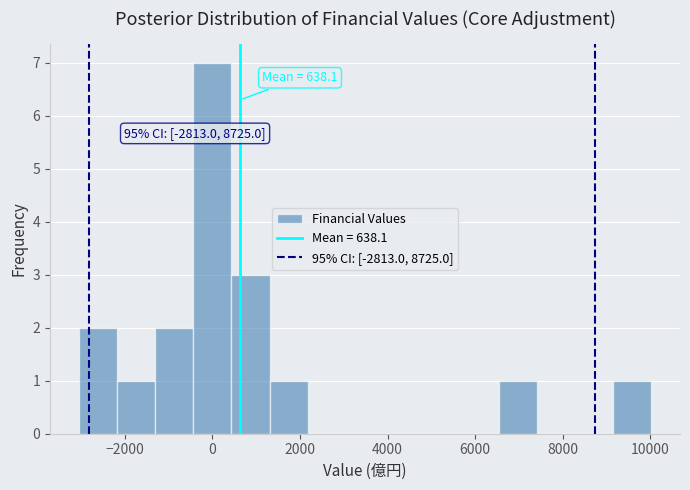

Over which range of the x-axis is the bar tallest?

-400 to 400